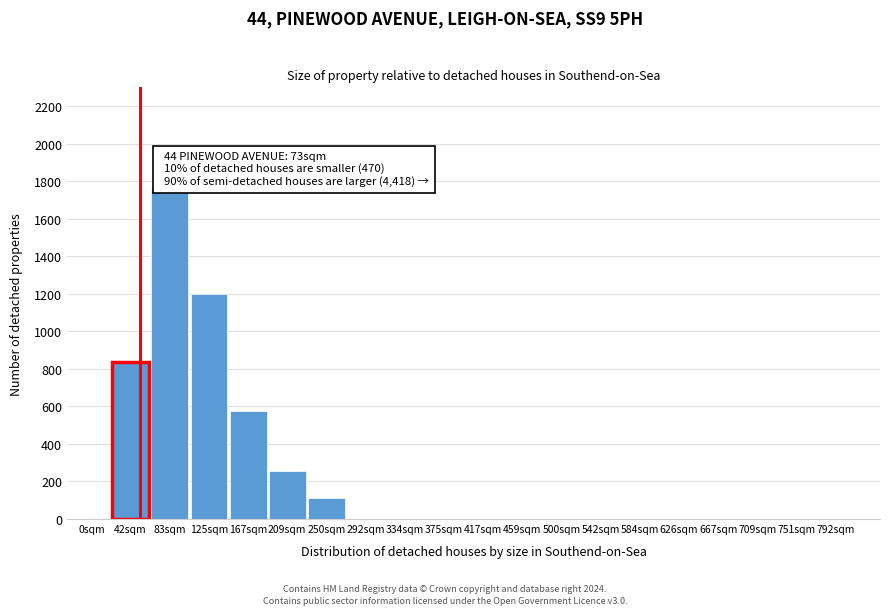

Reading left to right, extract all data points from this chart.

0sqm=0	42sqm=834	83sqm=1762	125sqm=1198	167sqm=576	209sqm=258	250sqm=112	292sqm=0	334sqm=0	375sqm=0	417sqm=0	459sqm=0	500sqm=0	542sqm=0	584sqm=0	626sqm=0	667sqm=0	709sqm=0	751sqm=0	792sqm=0